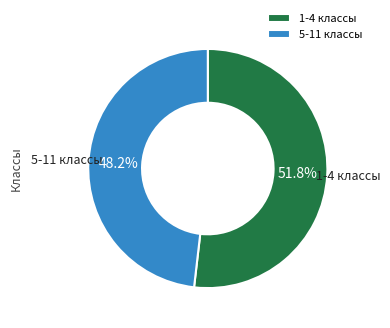

Approximately how many times larger is the value at 1-4 классы compared to 5-11 классы?

1.1